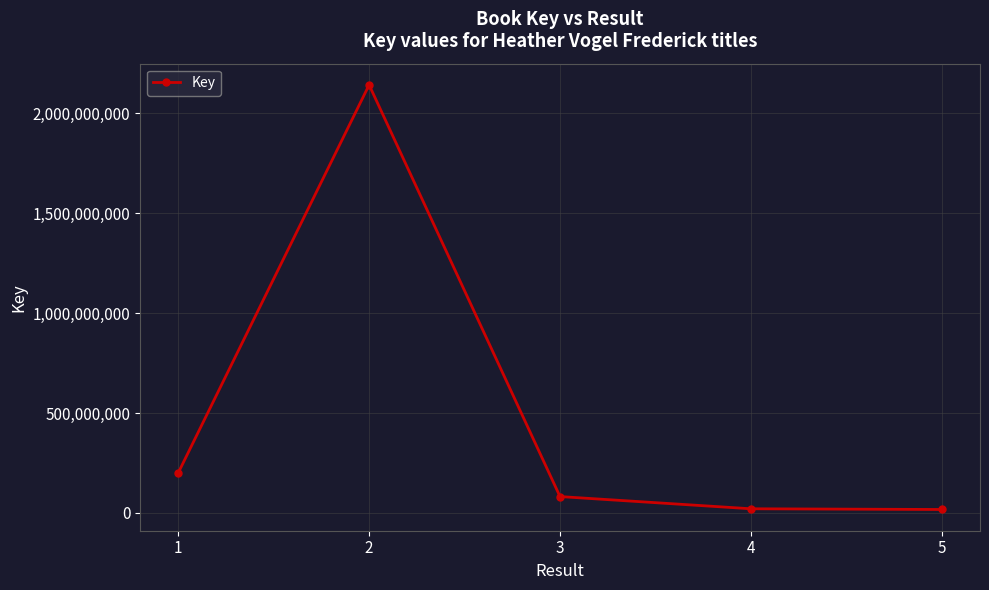

What is the value of the 3rd point from the left?

81557389